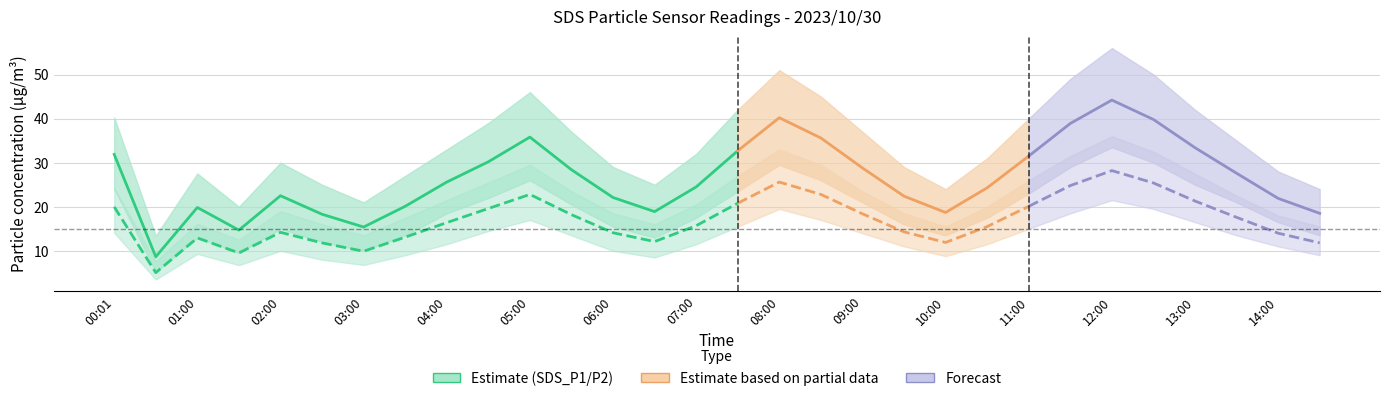

Where is the first local maximum for SDS_P2_upper?

01:00